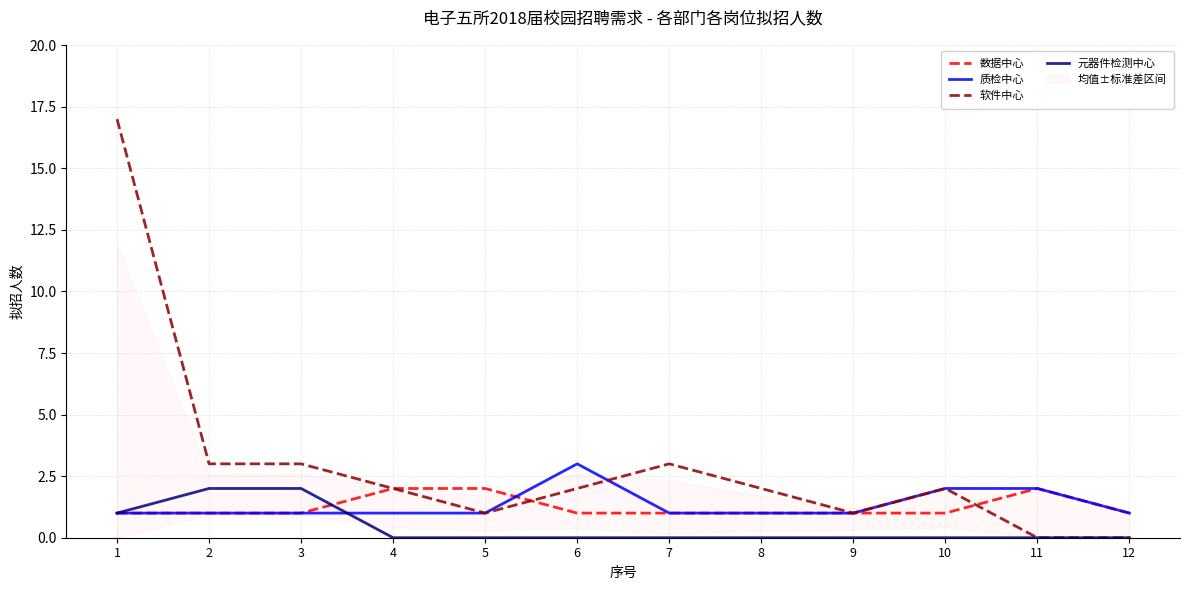

What is the difference between the maximum and second lowest values in the 数据中心 series?

1